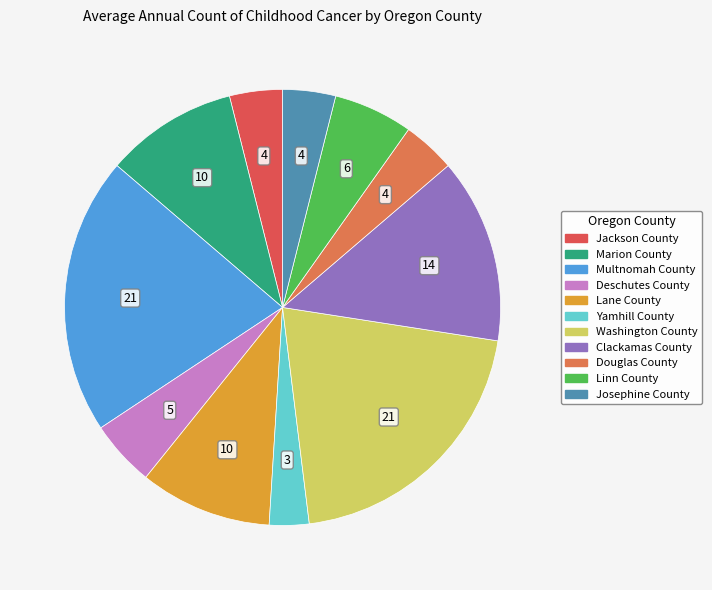

The Linn County slice represents 1% of the pie. True or false?

False